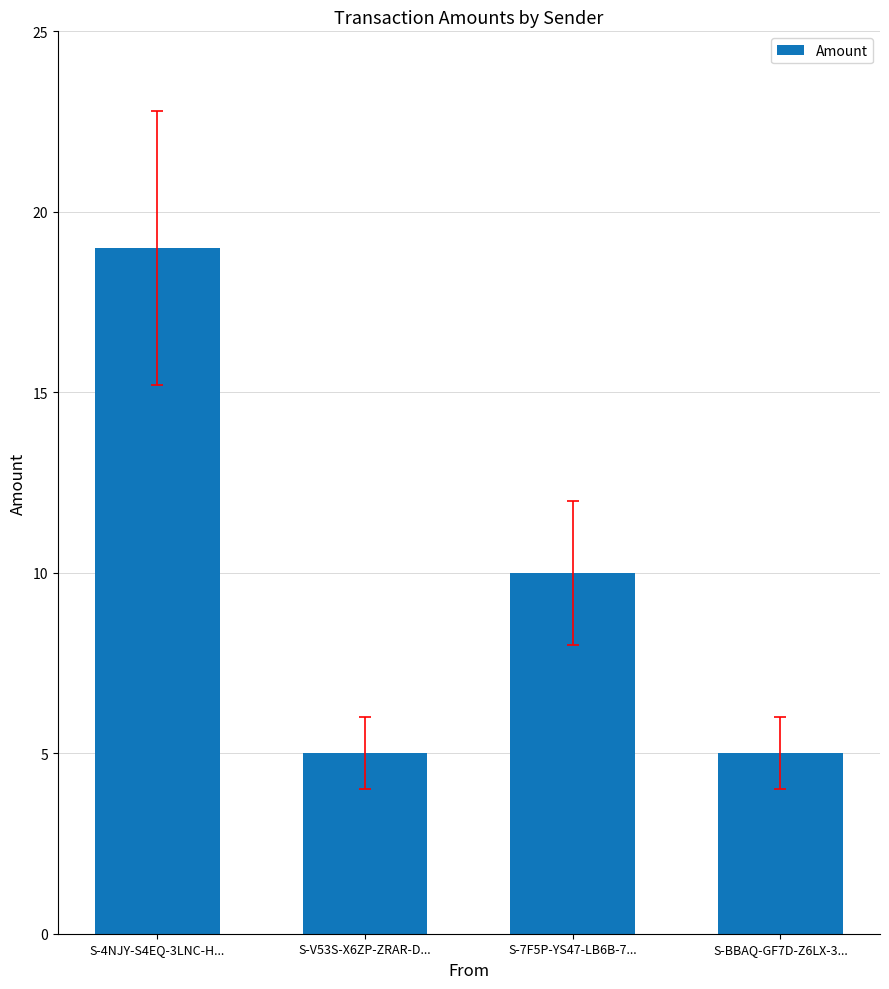

At which label is the value closest to 12?

S-7F5P-YS47-LB6B-7...